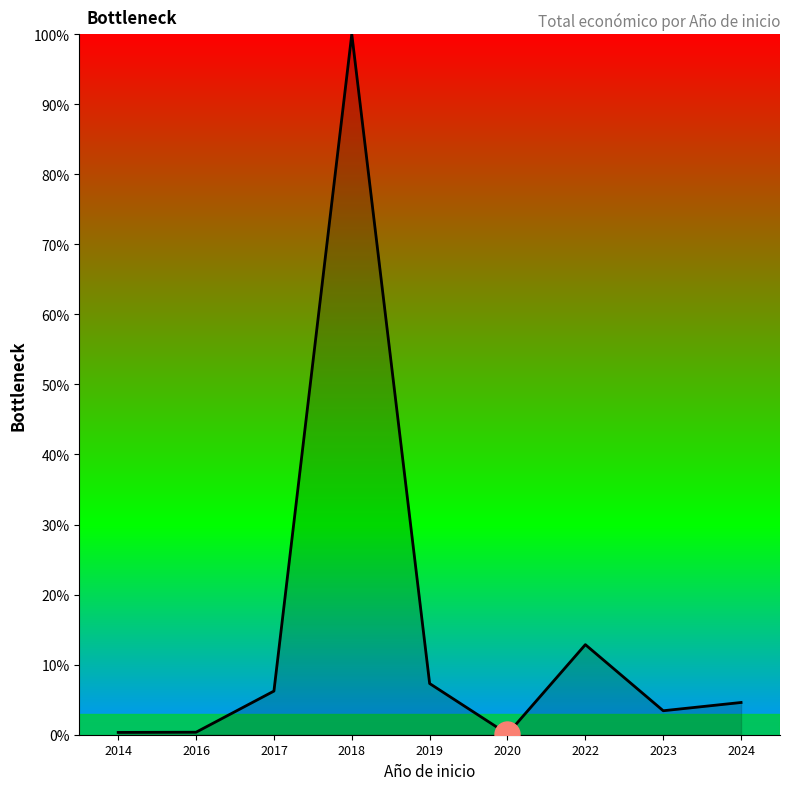

How many distinct data groups are displayed?

1